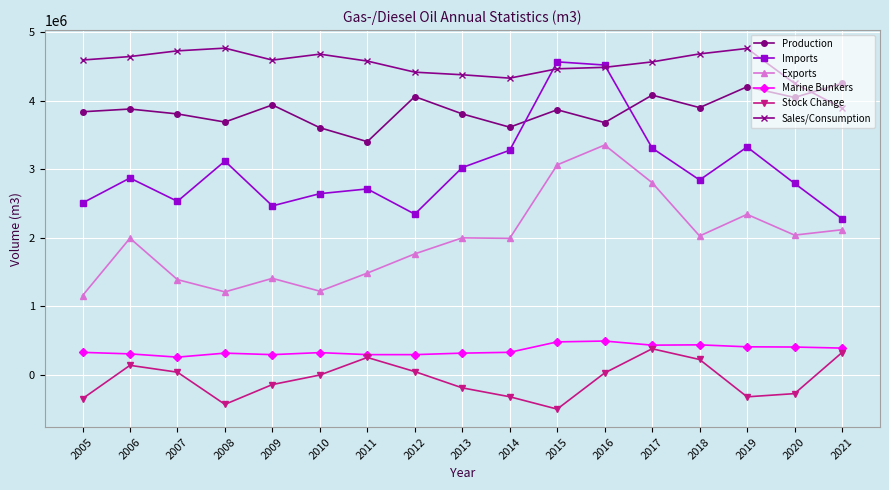

What are all the series names shown in the legend?

Production, Imports, Exports, Marine Bunkers, Stock Change, Sales/Consumption